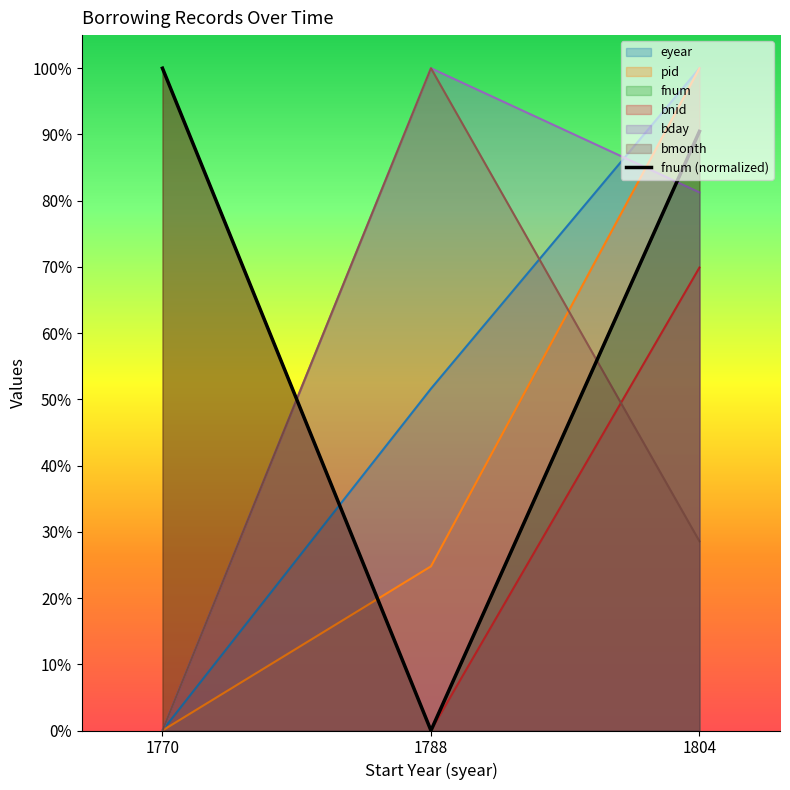

What is the sum of the bnid values at 1804 and 1788?

0.7